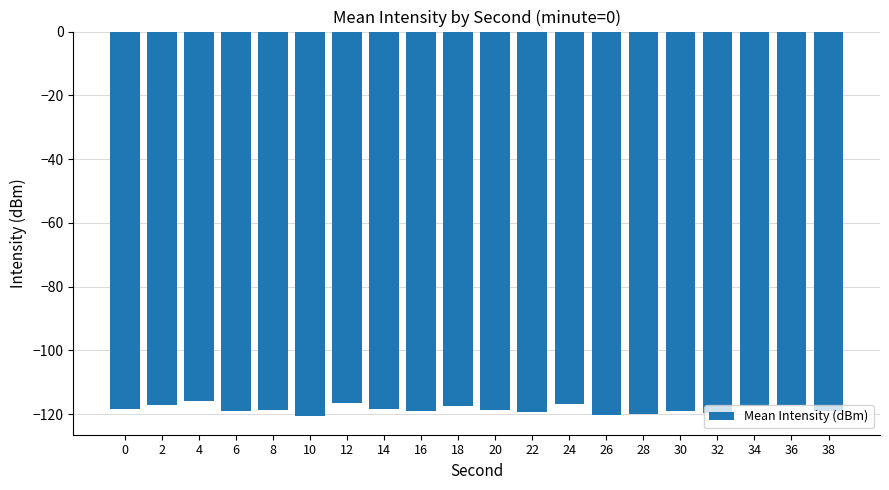

What is the maximum value shown in the chart?

-116.0